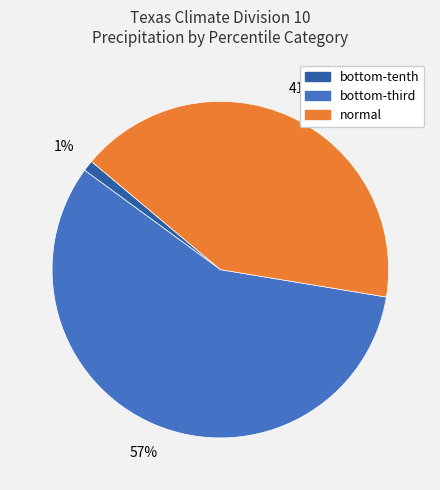

Is there any slice that represents more than half of the pie?

Yes